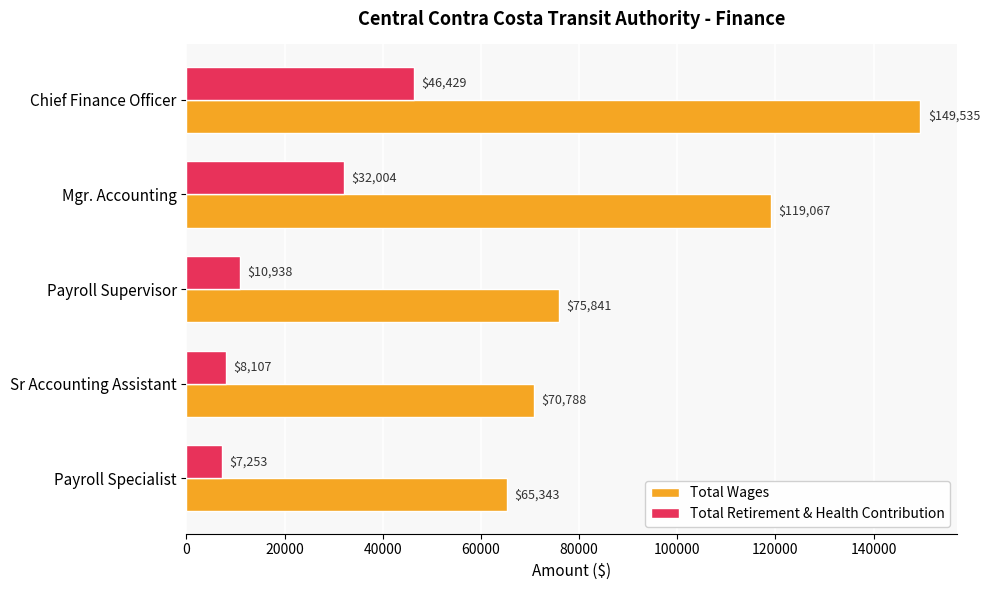

Which series has the widest spread of values?

Total Wages